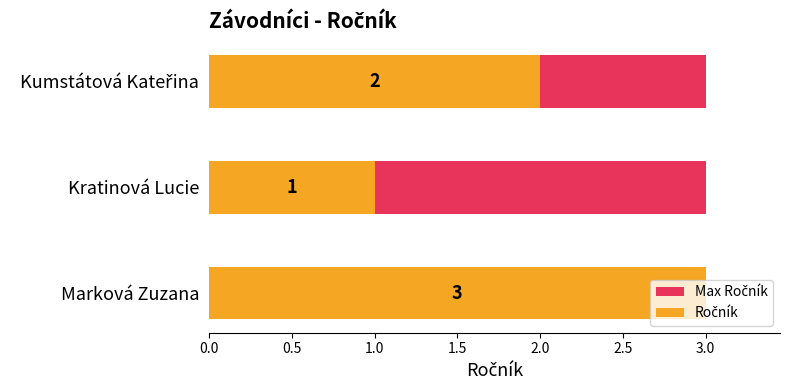

What are all the series names shown in the legend?

Max Ročník, Ročník